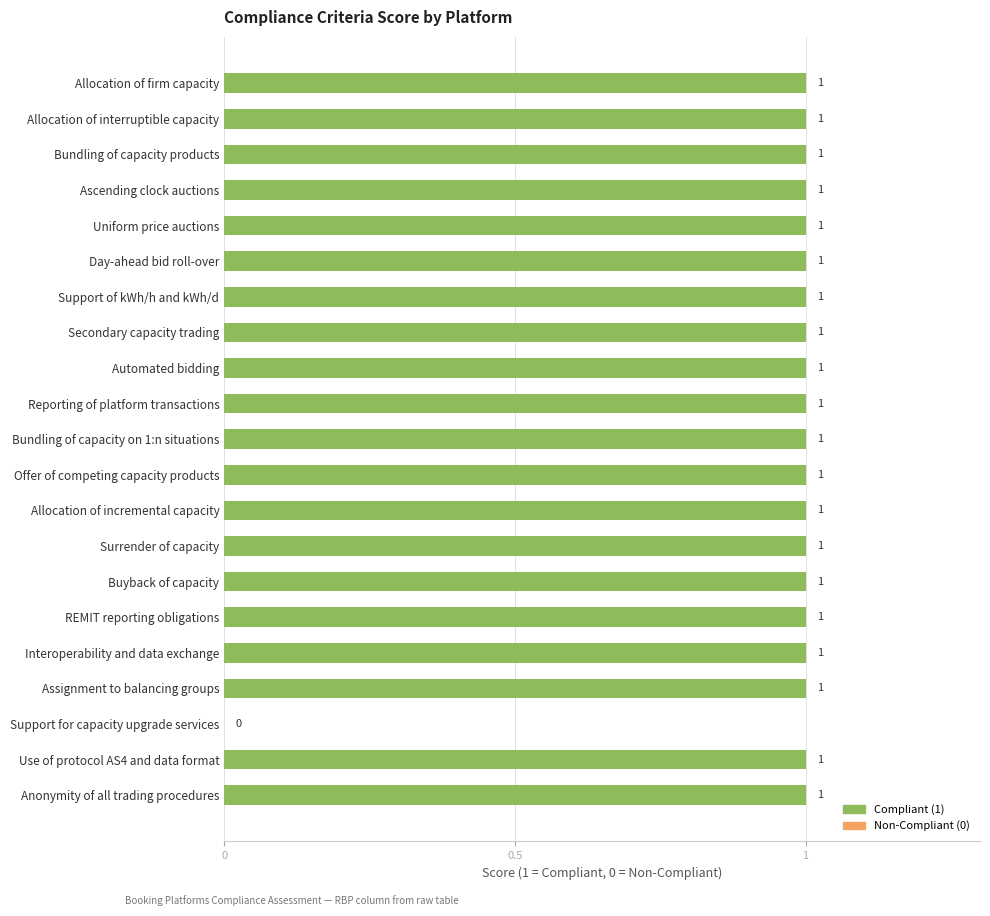

How many positive values are there?

20